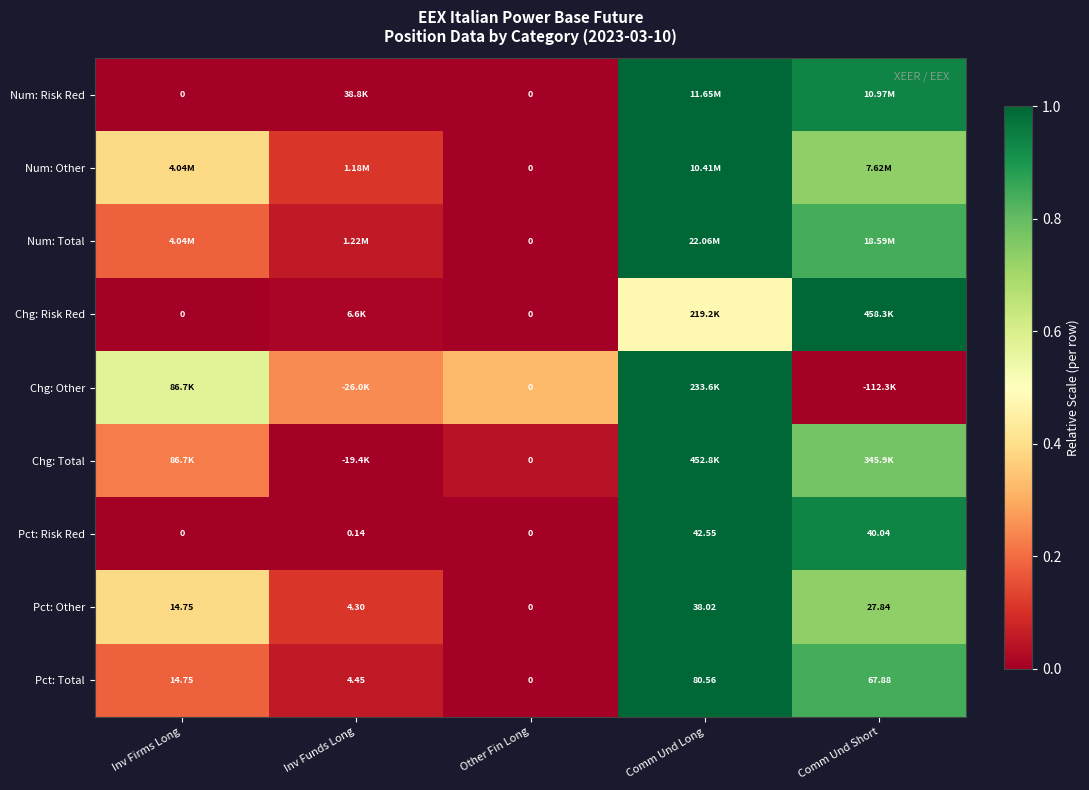

Which label corresponds to the largest value in the chart?

Comm Und Long